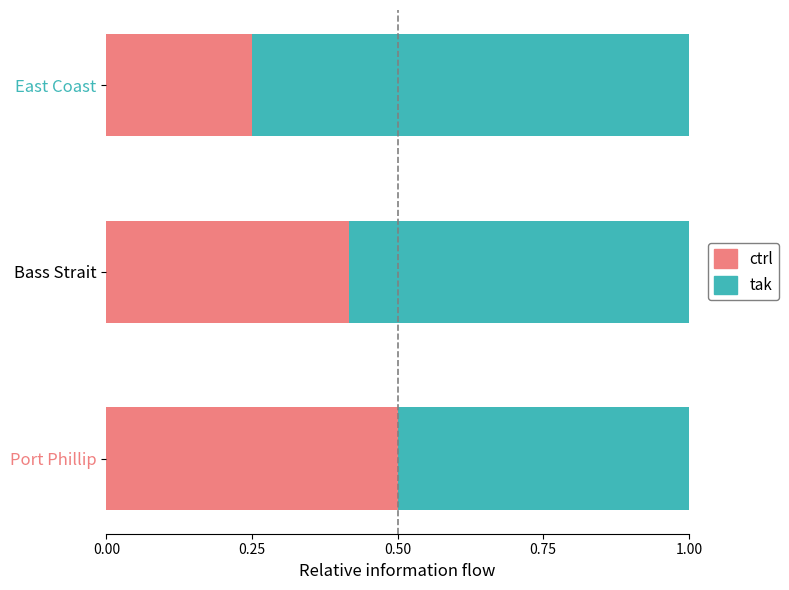

True or false: ctrl has a value of 0.5 at Port Phillip.

True